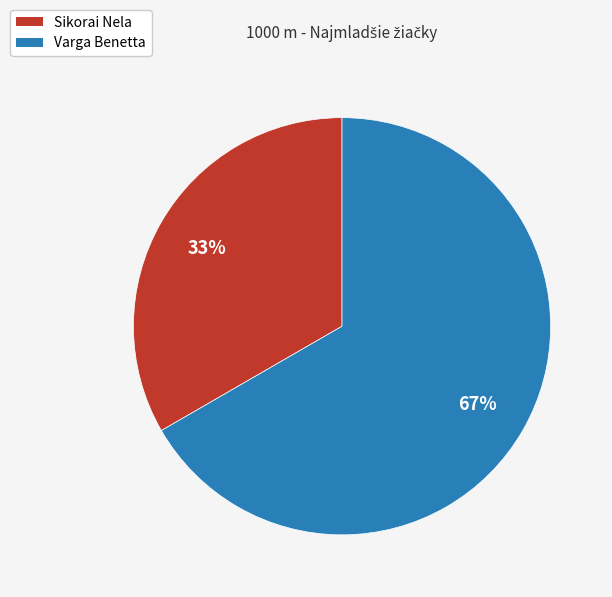

To the nearest percent, what is the average slice percentage?

50%